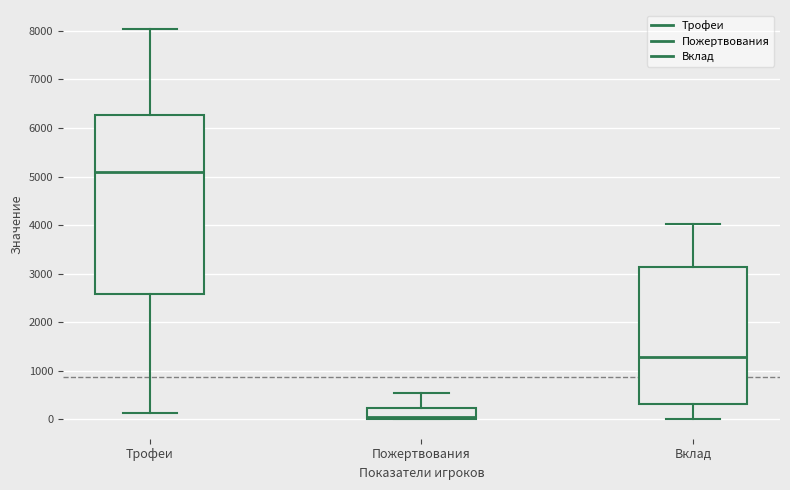

Which box has the lowest median line?

Пожертвования